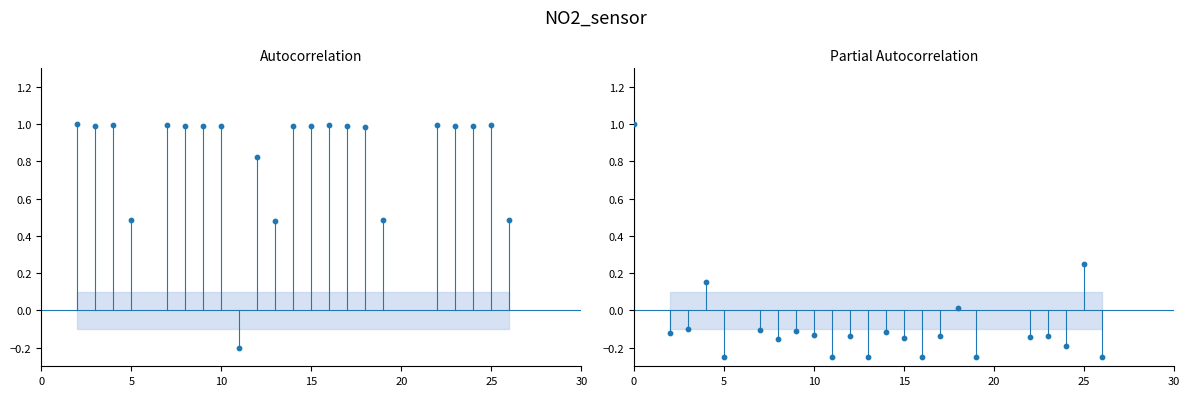

What is the change in value from 19 to 22?

+0.5